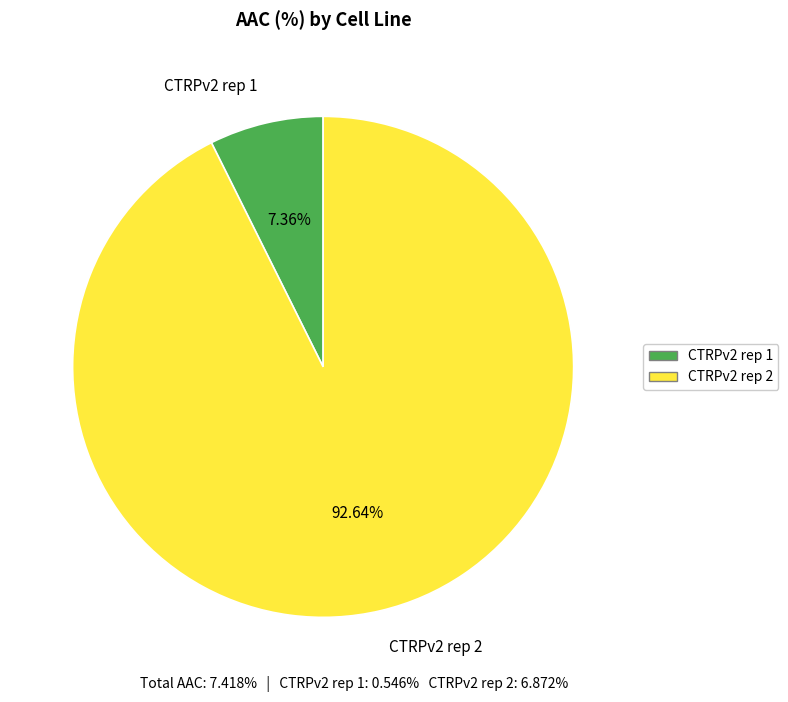

Which slice is the largest?

CTRPv2 rep 2